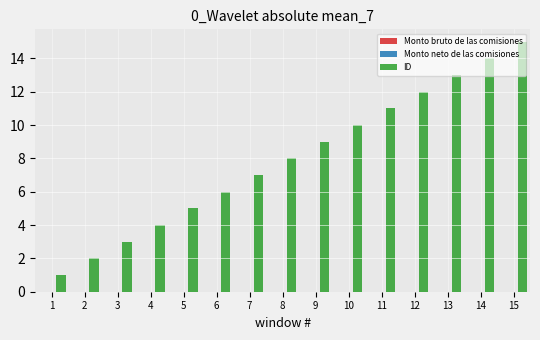

What is the difference between the maximum and minimum values?

14